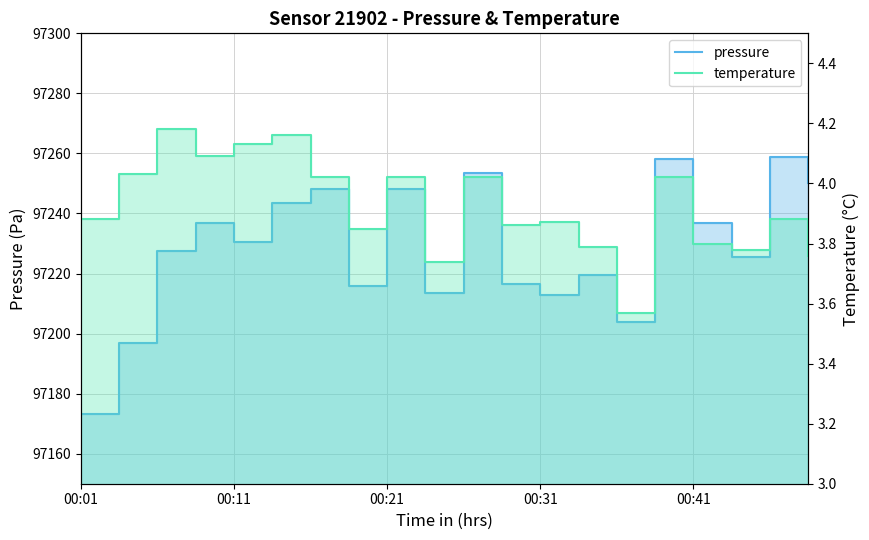

At which category is the sum across all series the highest?

00:46